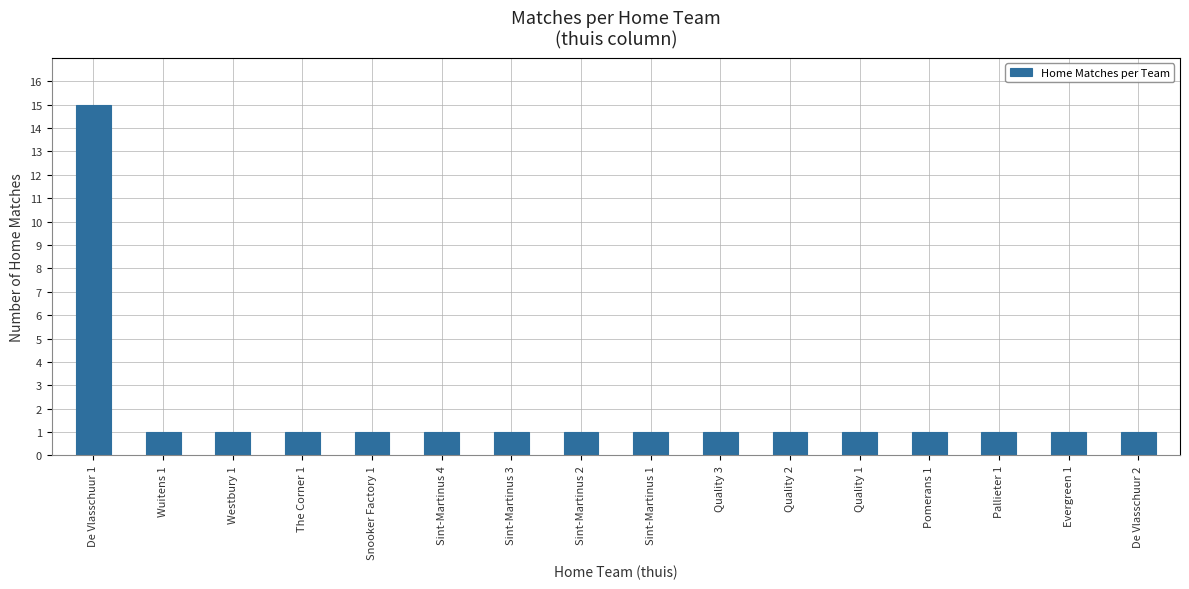

What is the label of the 9th bar from the right?

Sint-Martinus 2